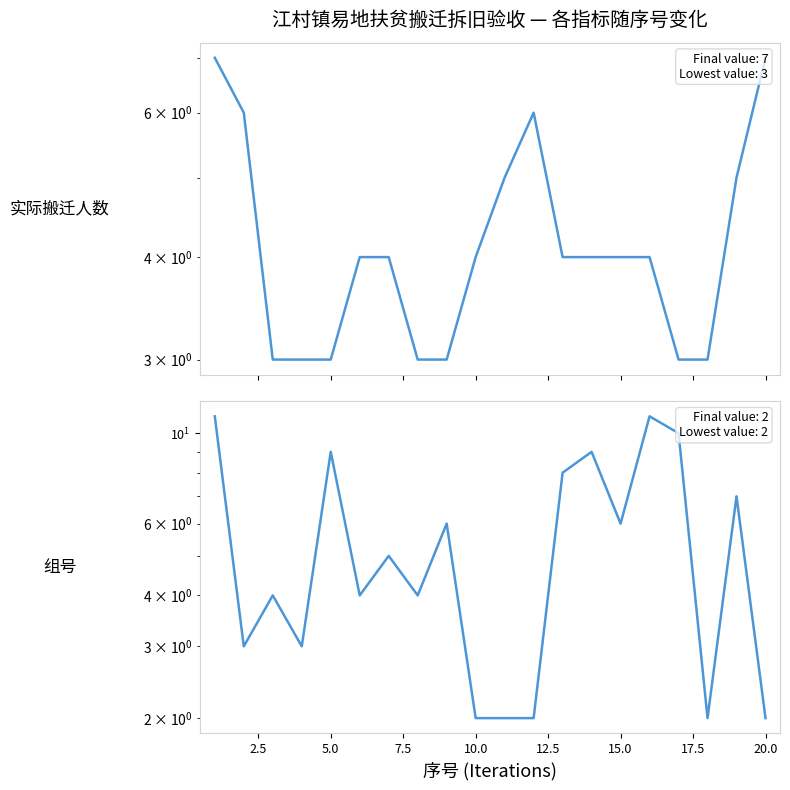

How many categories are shown in the chart?

20